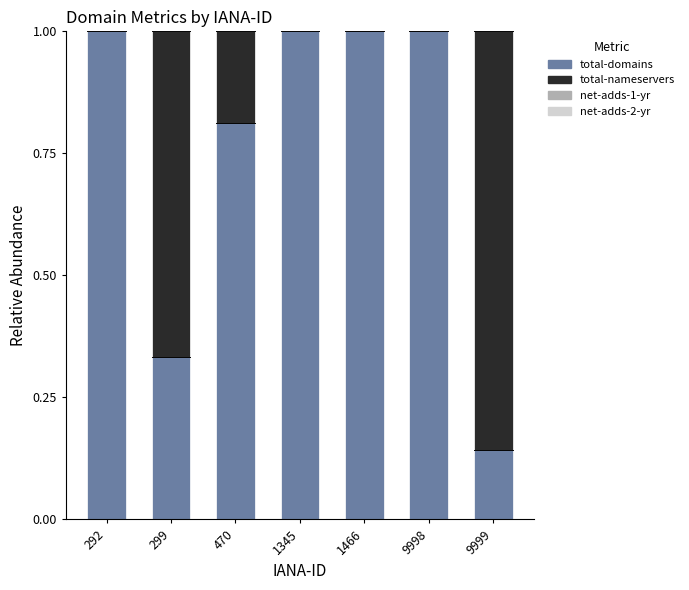

What is the sum of all total-domains values?

5.3